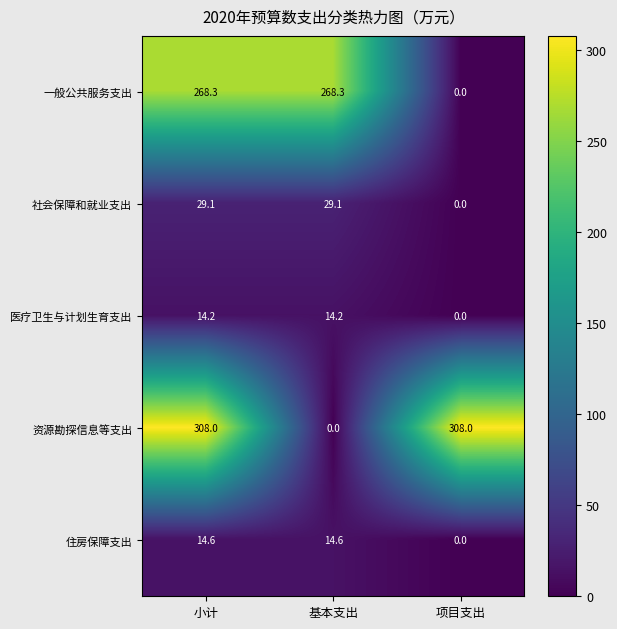

Which series has the largest total across all categories?

资源勘探信息等支出